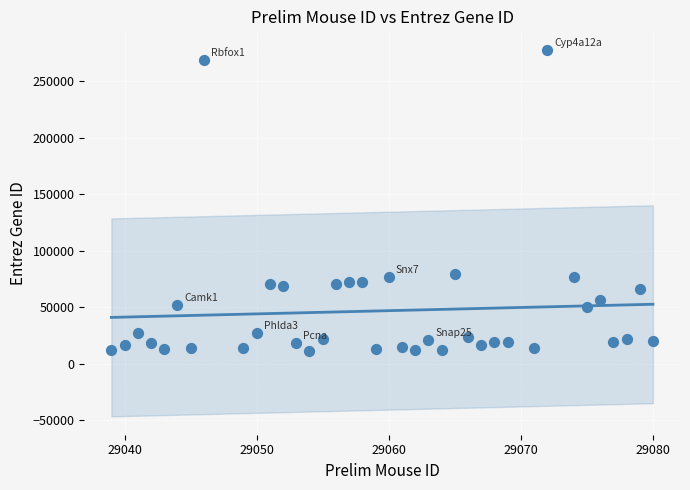

What is the range of Y values (max minus min)?

266446